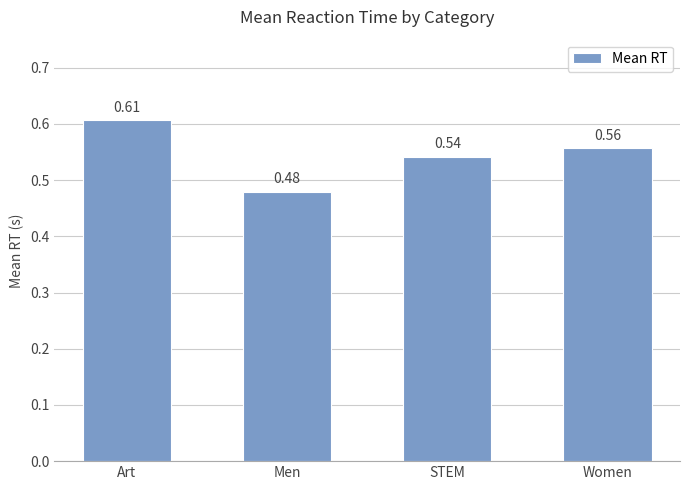

Where is the data nearest to the value 0?

Men